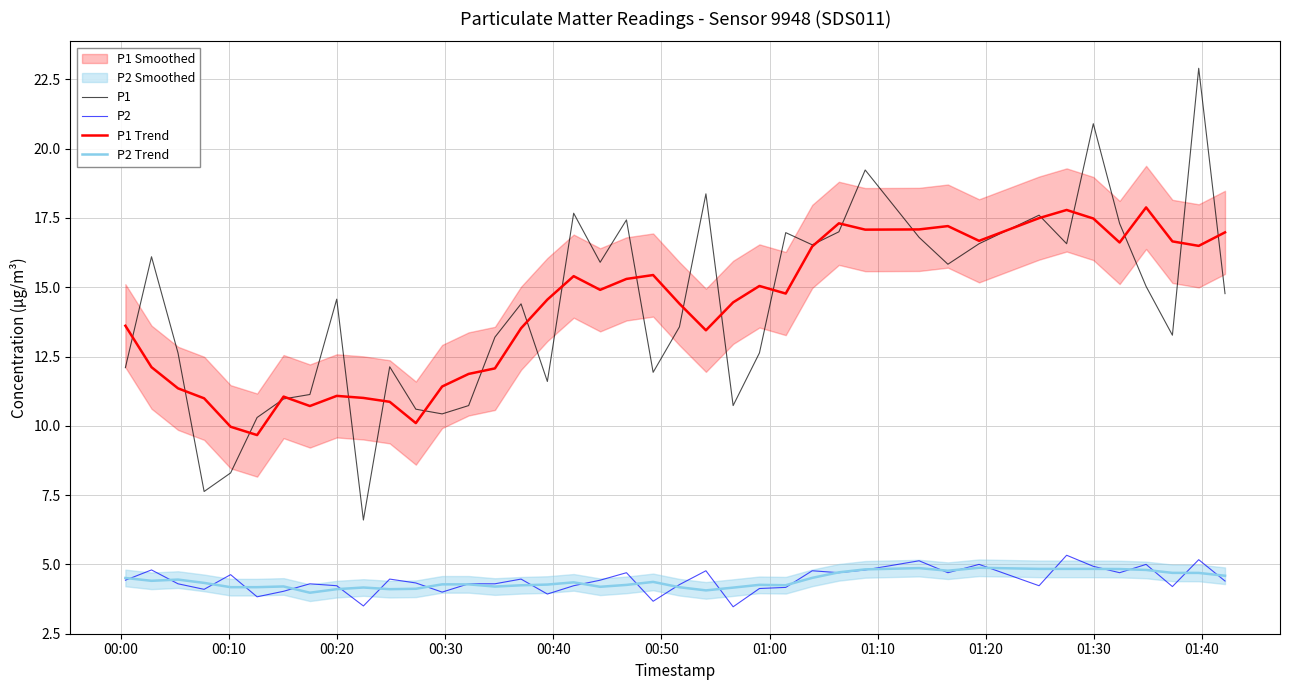

How many data points in P1 are less than 14?

19